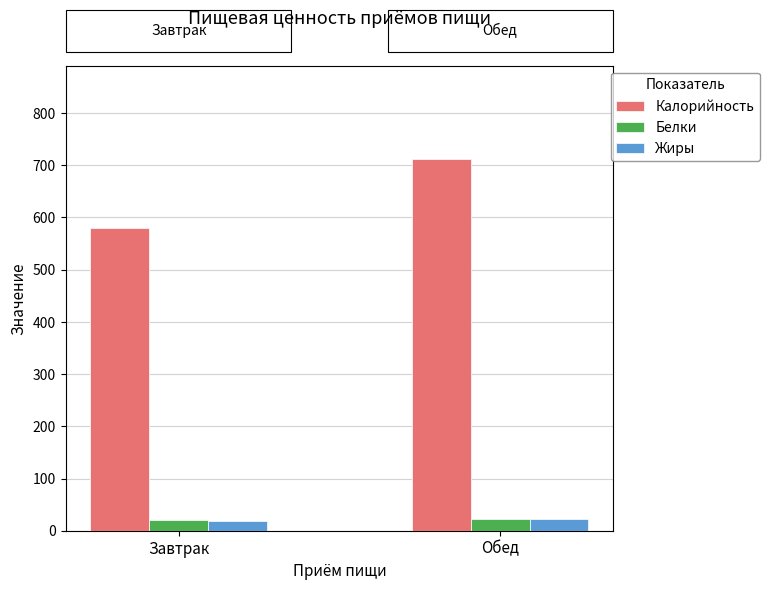

True or false: Калорийность has a value of 974.8 at Обед.

False